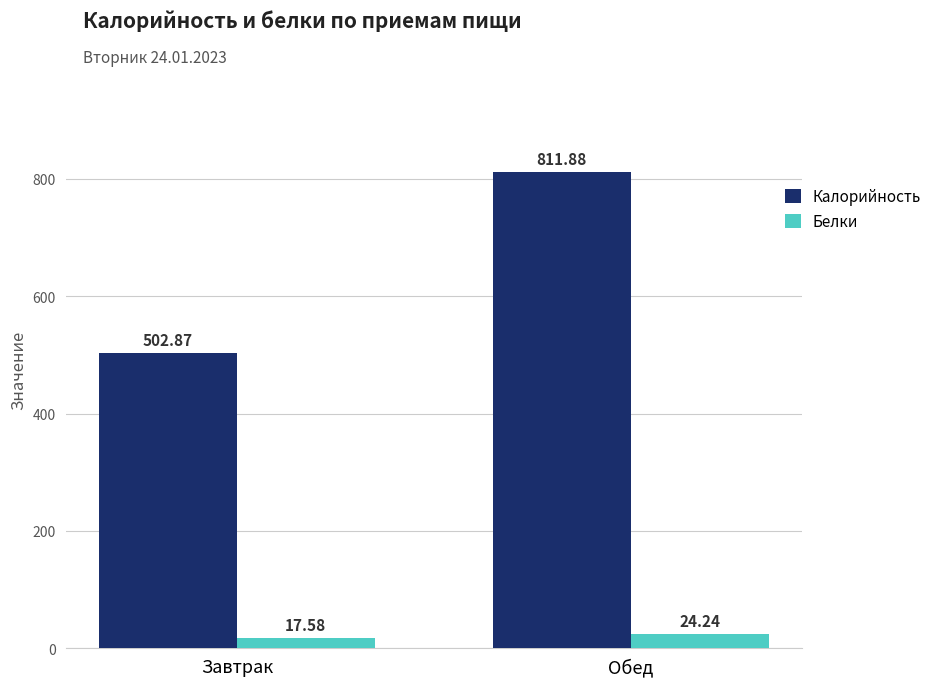

What is the average value of the Калорийность series?

657.4